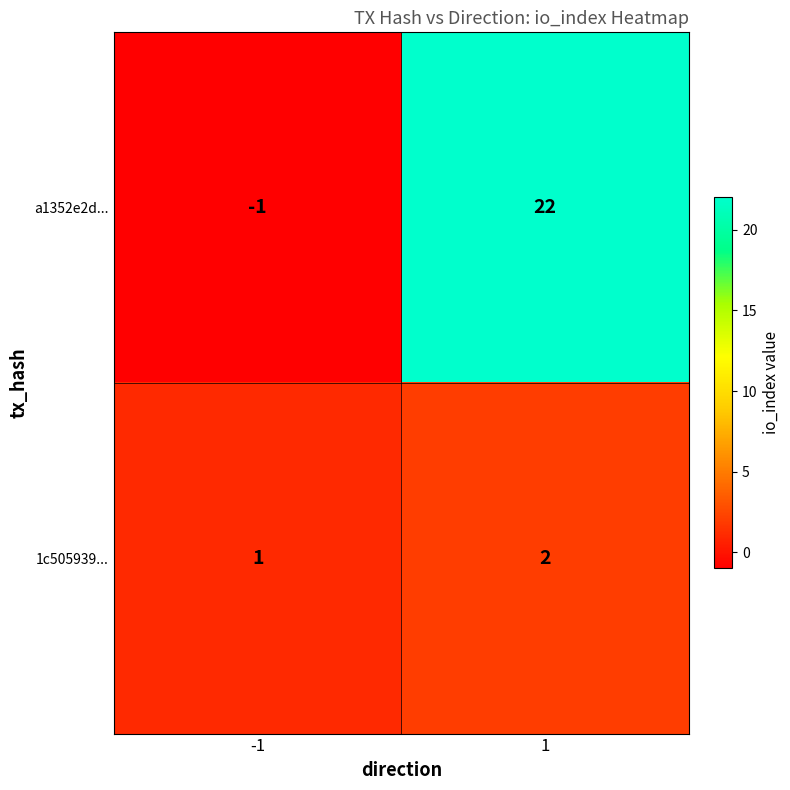

At -1, list the series in order from smallest to largest.

a1352e2d..., 1c505939...